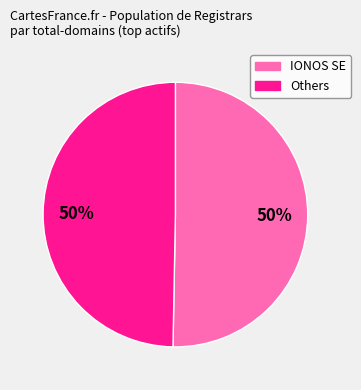

To the nearest percent, what is the average slice percentage?

50%